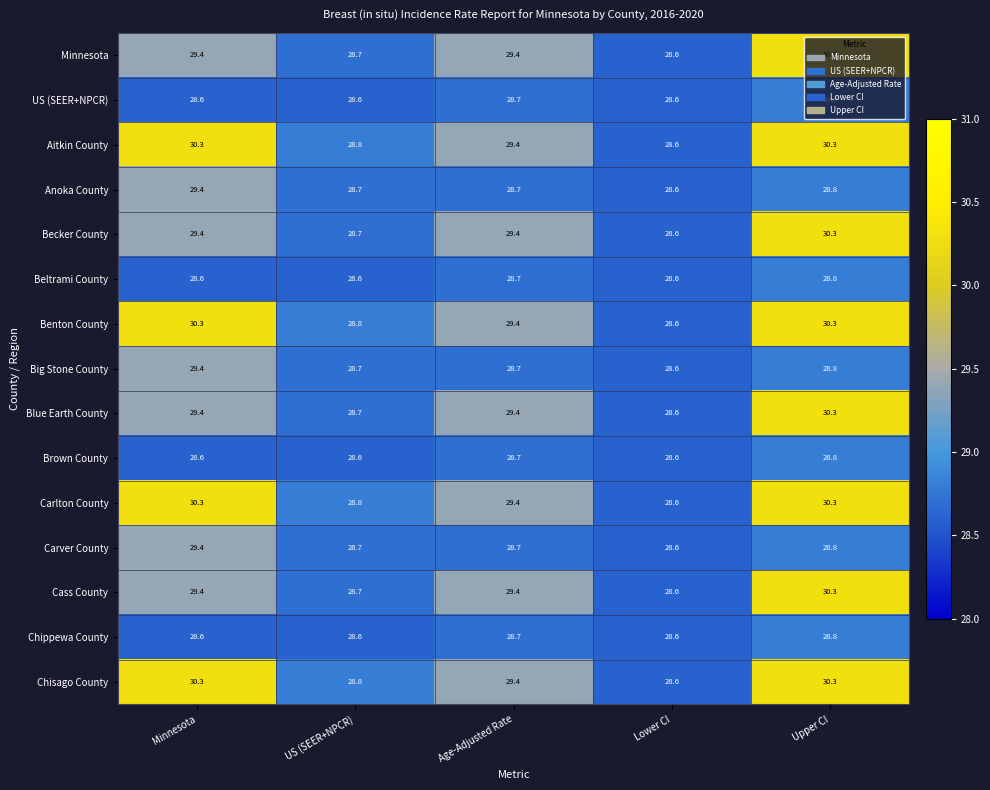

What is the difference between the highest and lowest values at Upper CI?

1.5